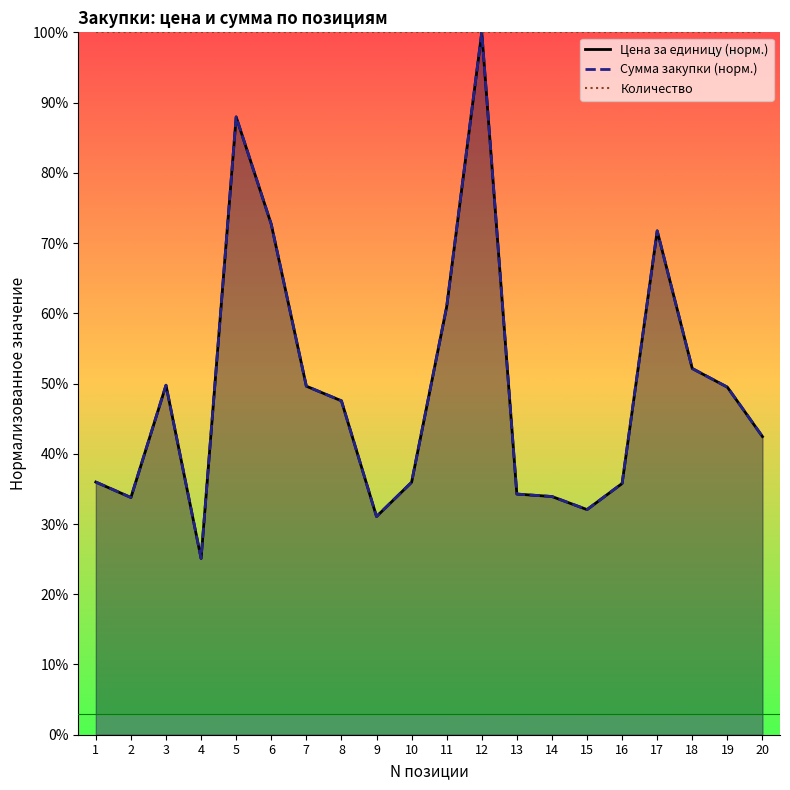

True or false: Количество and Цена за единицу (норм.) intersect in this chart.

False